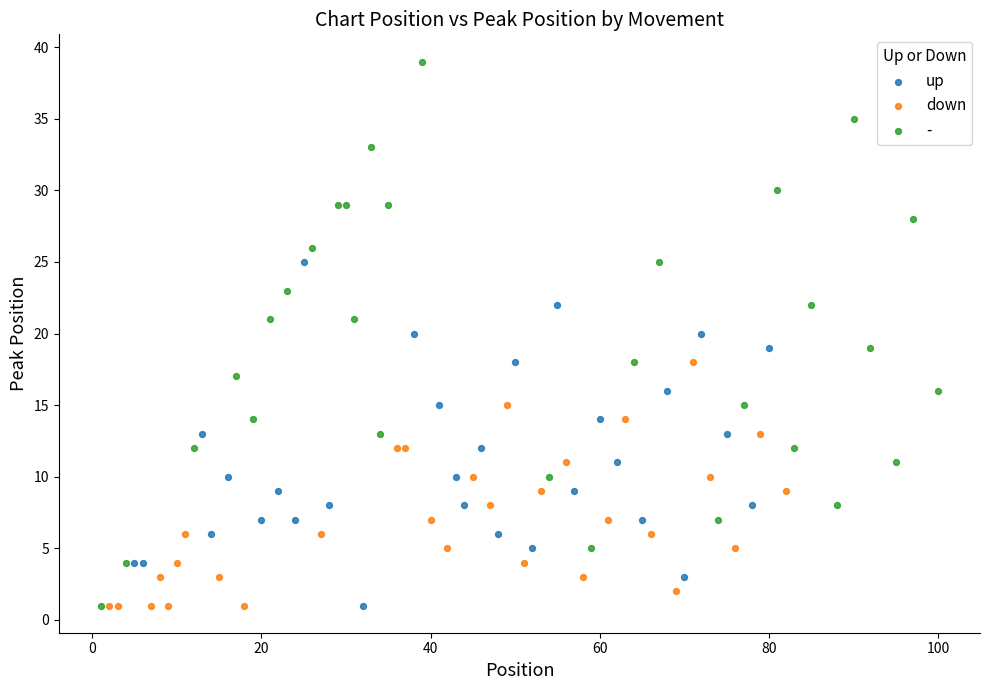

Which series has the widest spread of Y values?

-